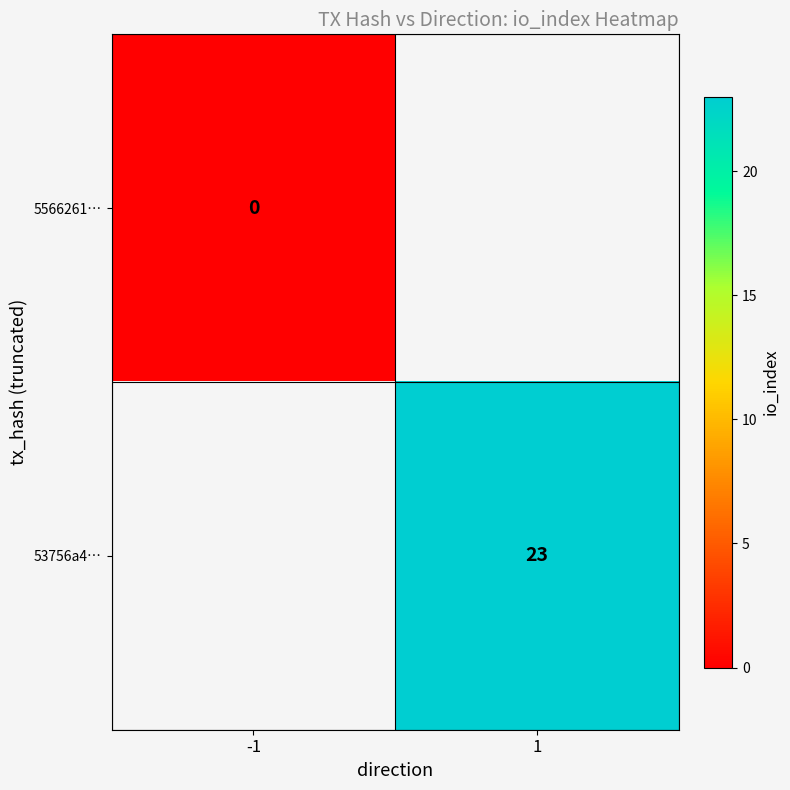

The value of 53756a4… at 1 is 14. True or false?

False